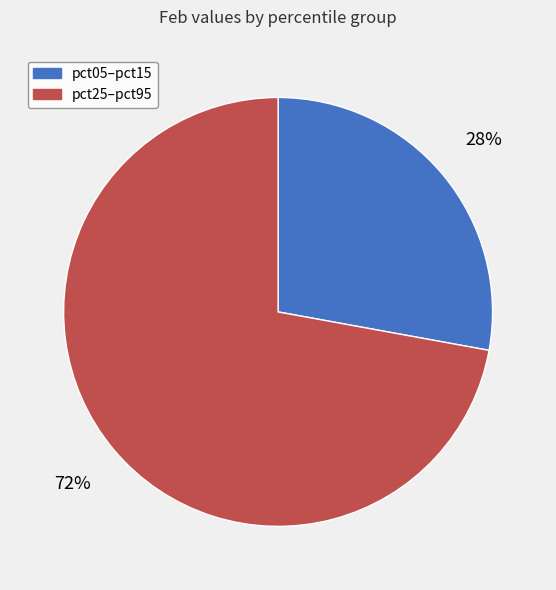

True or false: pct25–pct95 accounts for 86% of the total.

False